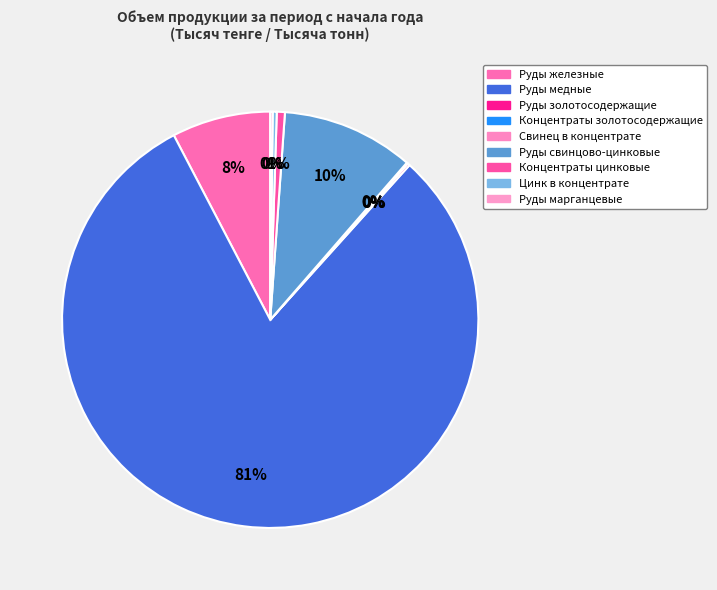

How many segments does this pie chart have?

9